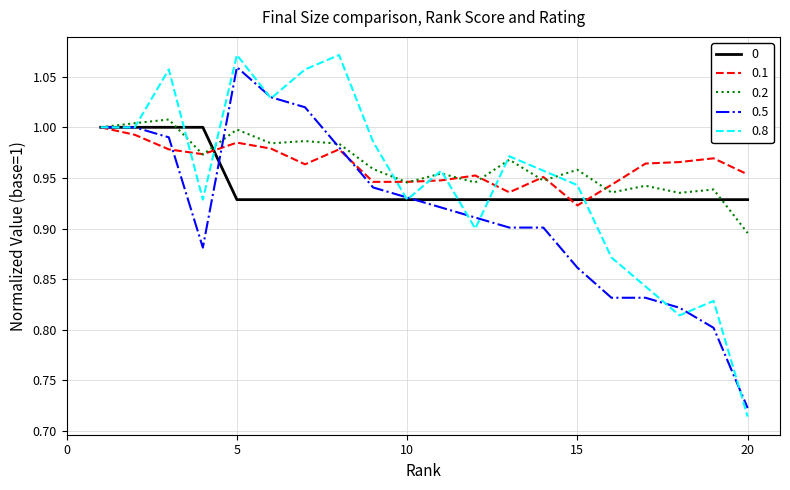

How many lines are shown in the chart?

5